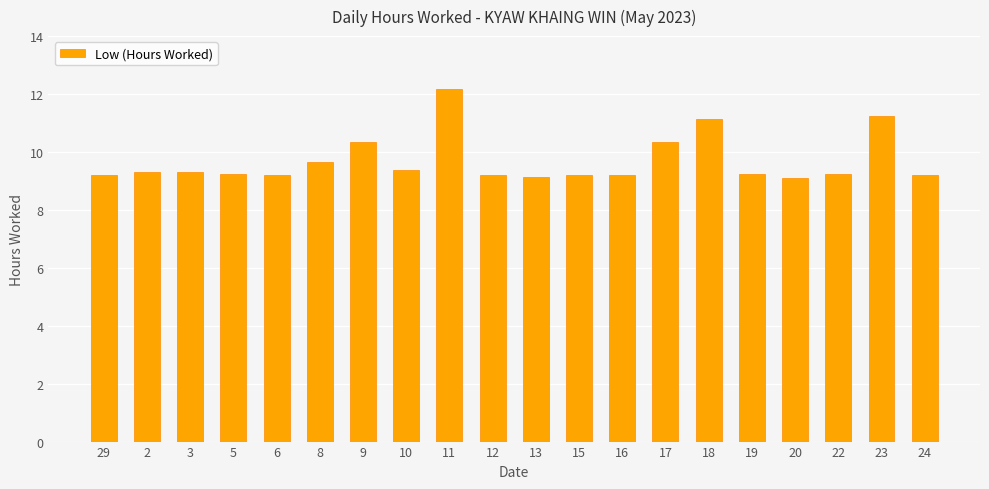

What is the maximum value shown in the chart?

12.2